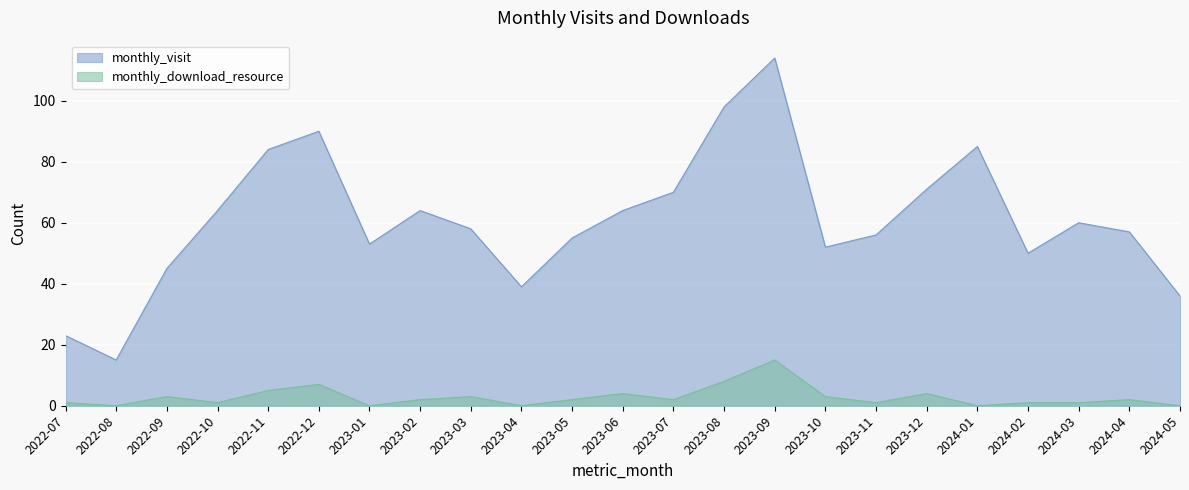

Read the monthly_visit value at 2024-03.

60